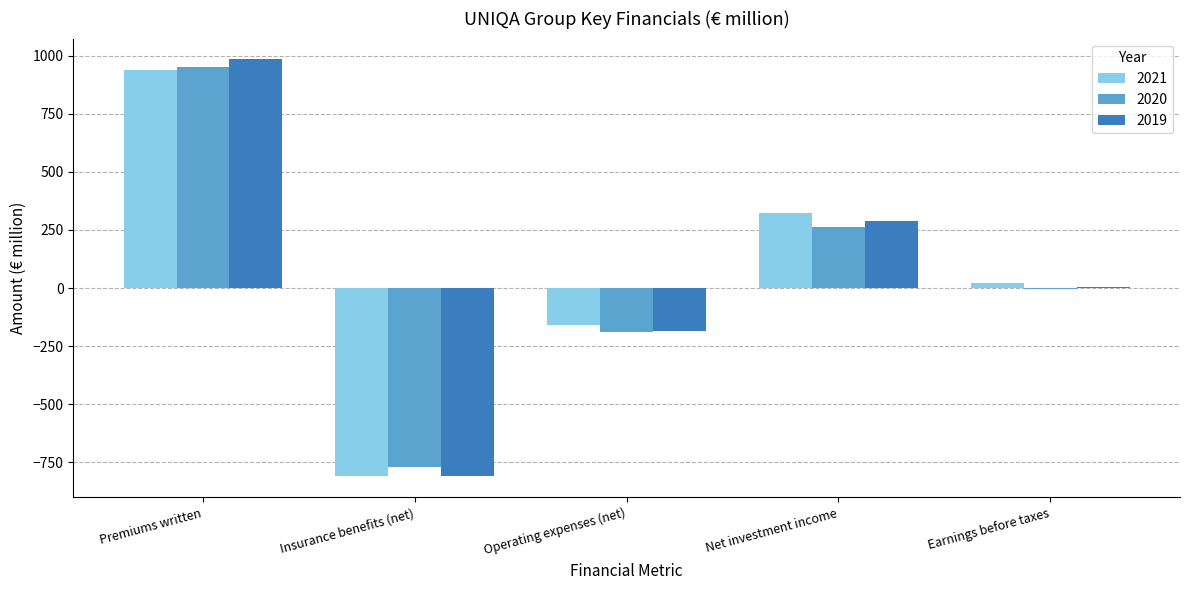

Is the value of 2019 at Premiums written greater than the value of 2020 at Operating expenses (net)?

Yes